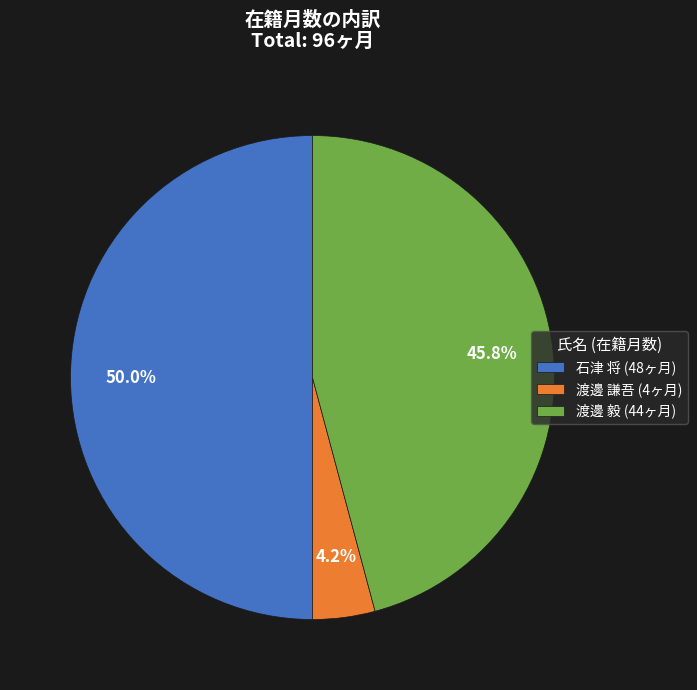

Count the number of slices in the pie.

3